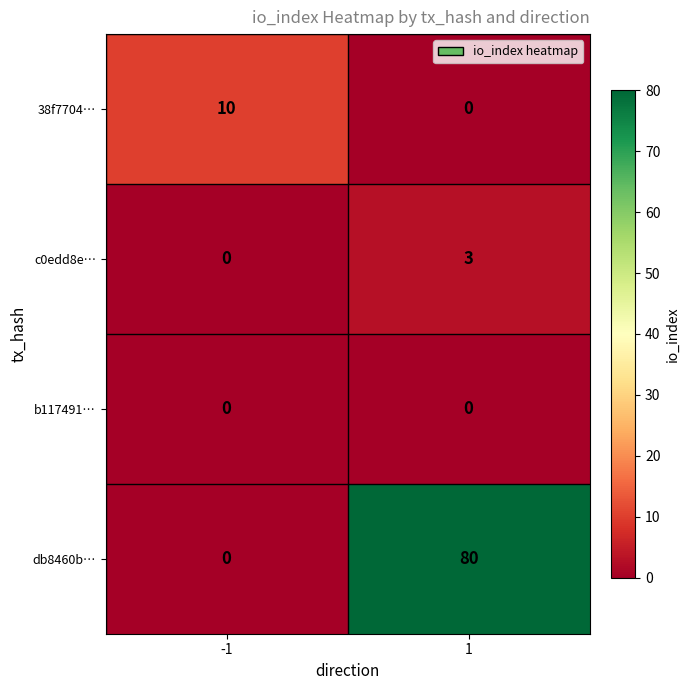

True or false: db8460b… has a value of 116 at 1.

False